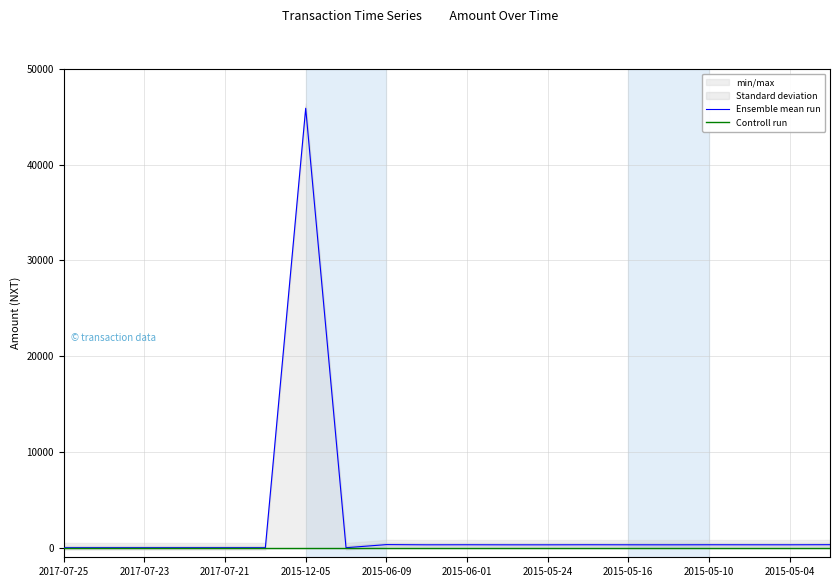

Rank the series by their average value, from lowest to highest.

Controll run, Ensemble mean run